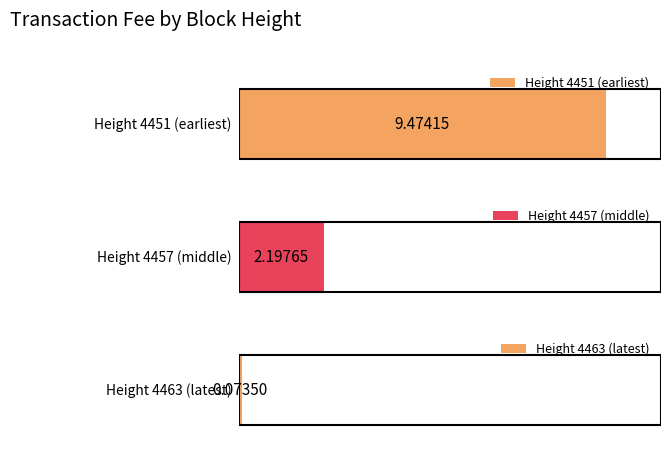

What is the difference between the maximum and minimum values?

9.4